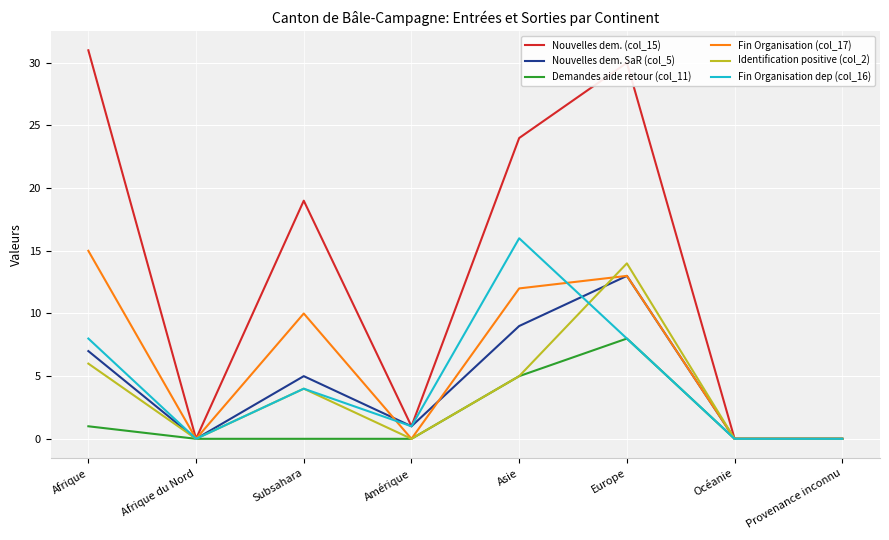

Which series has the largest total across all categories?

Nouvelles dem. (col_15)